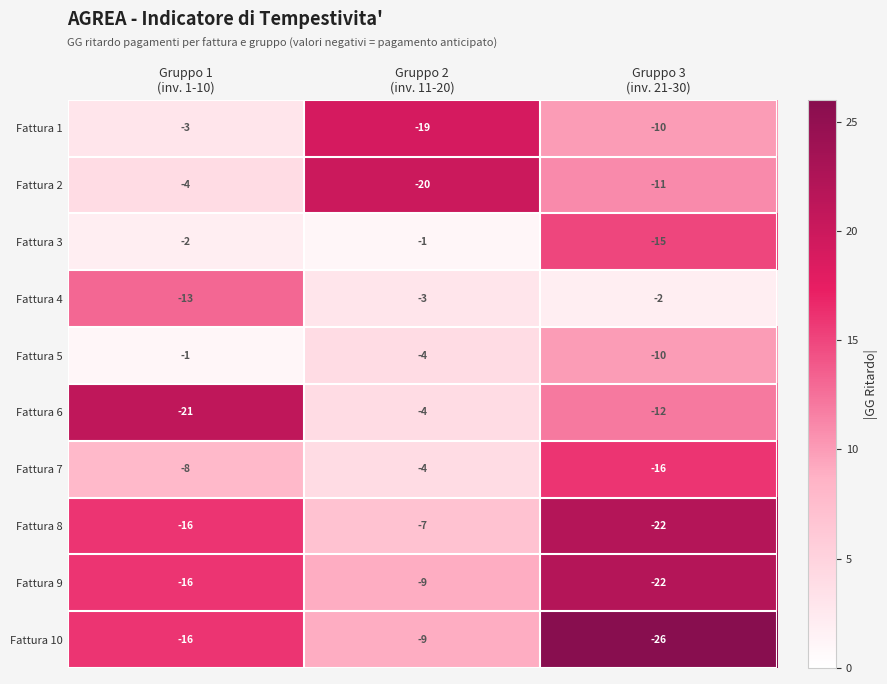

How many Fattura 6 values are between -21 and -4?

3